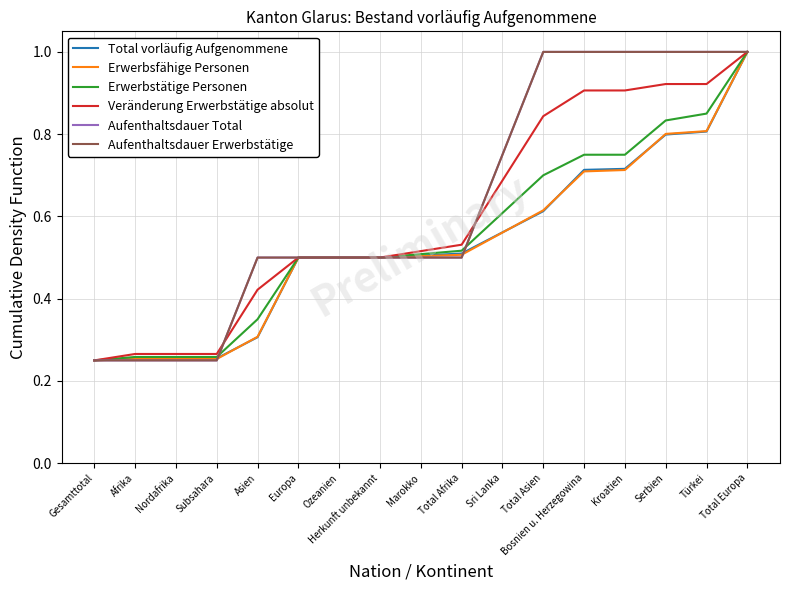

Does the chart display data point markers on the line(s)?

No